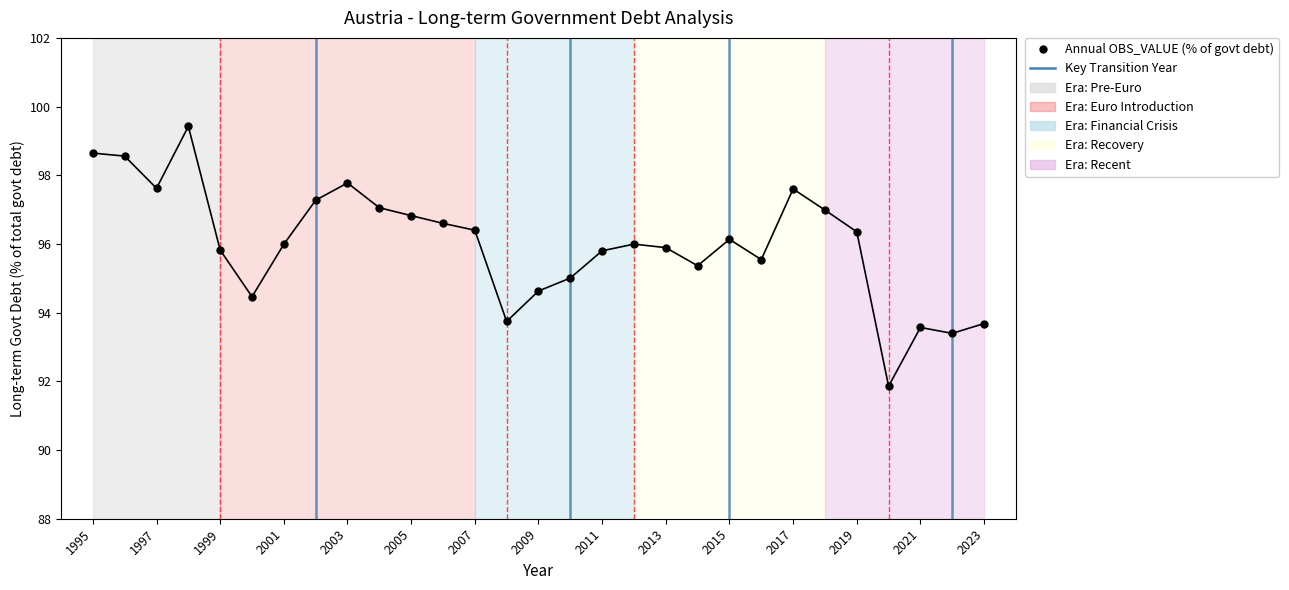

True or false: there are more than 2 points higher than both neighbors.

True